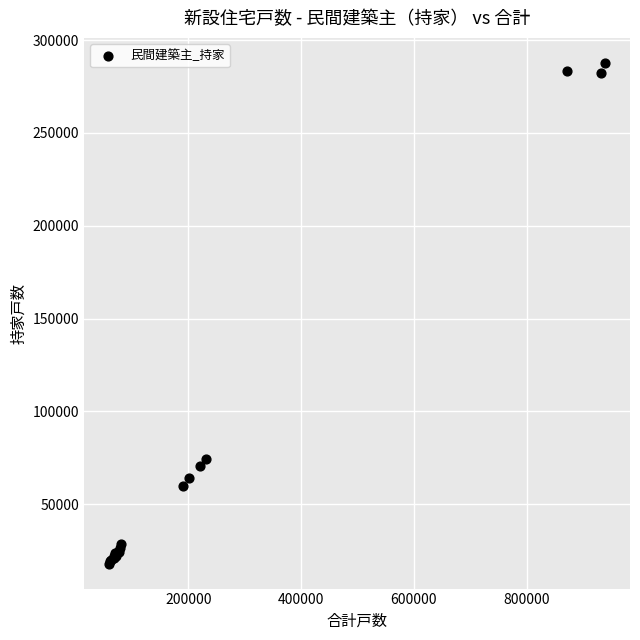

What Y value in the scatter plot is closest to 152873?

74317